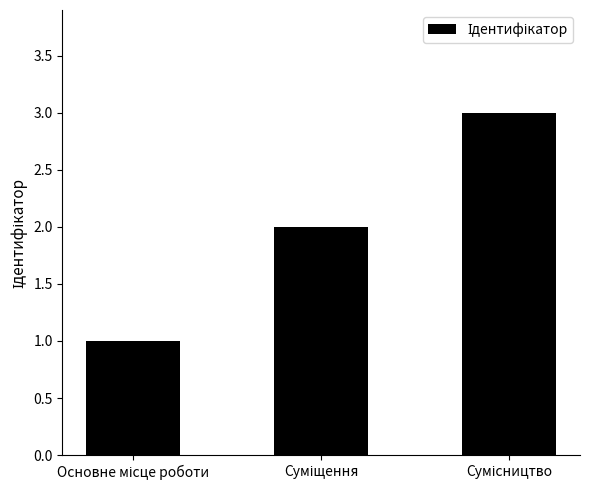

What is the sum of all values?

6